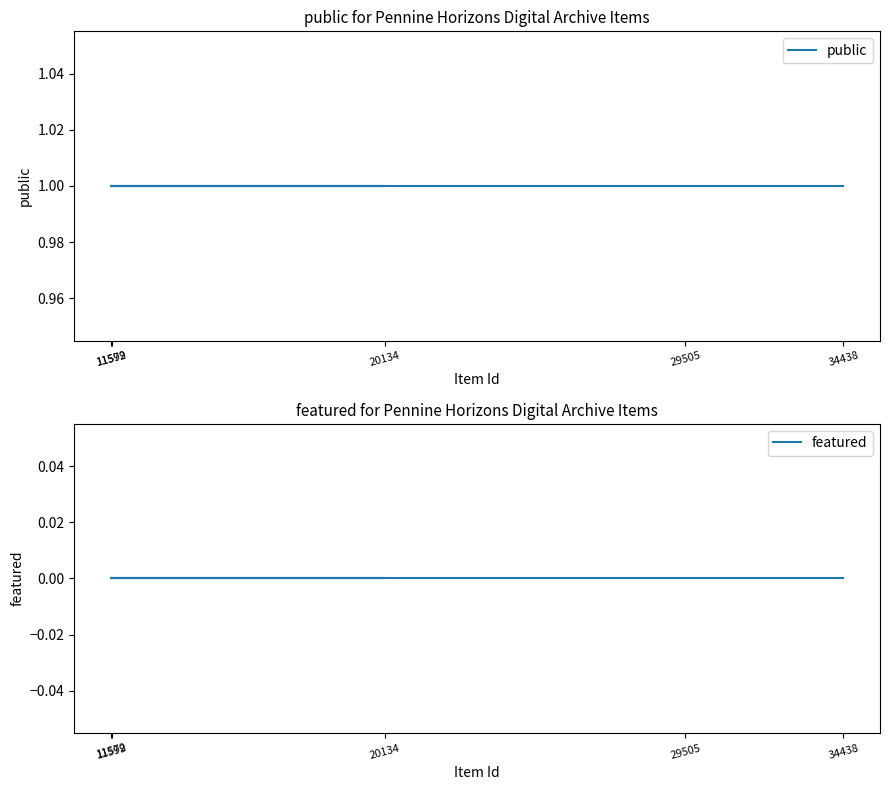

What is the difference between the highest and lowest values at 11599?

1